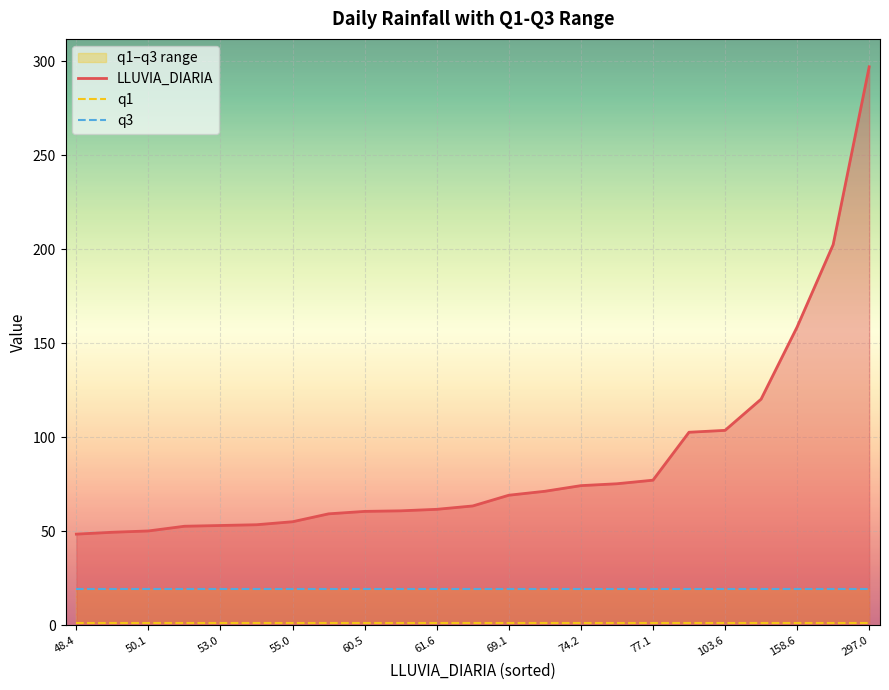

Reading left to right, list all the values displayed in this chart.

LLUVIA_DIARIA: 48.4	49.4	50.1	52.6	53.0	53.4	55.0	59.2	60.5	60.8	61.6	63.4	69.1	71.2	74.2	75.2	77.1	102.6	103.6	120.2	158.6	202.4	297.0
q1: 0.9	0.9	0.9	0.9	0.9	0.9	0.9	0.9	0.9	0.9	0.9	0.9	0.9	0.9	0.9	0.9	0.9	0.9	0.9	0.9	0.9	0.9	0.9
q3: 19.5	19.5	19.5	19.5	19.5	19.5	19.5	19.5	19.5	19.5	19.5	19.5	19.5	19.5	19.5	19.5	19.5	19.5	19.5	19.5	19.5	19.5	19.5